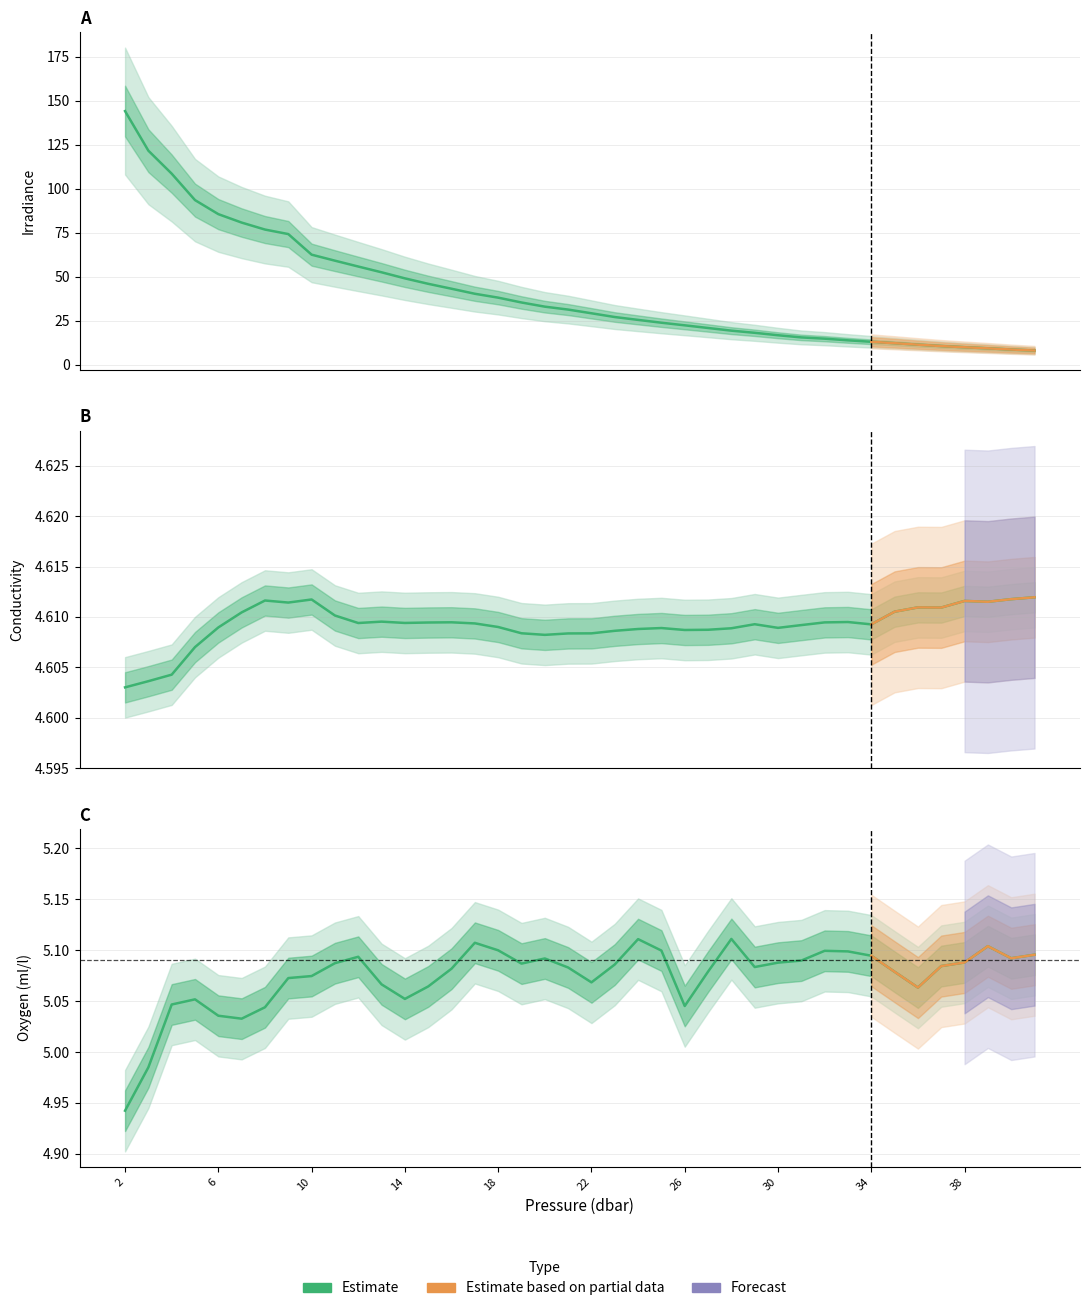

True or false: Oxygen_ml/l and Irradiance cross at least once.

False